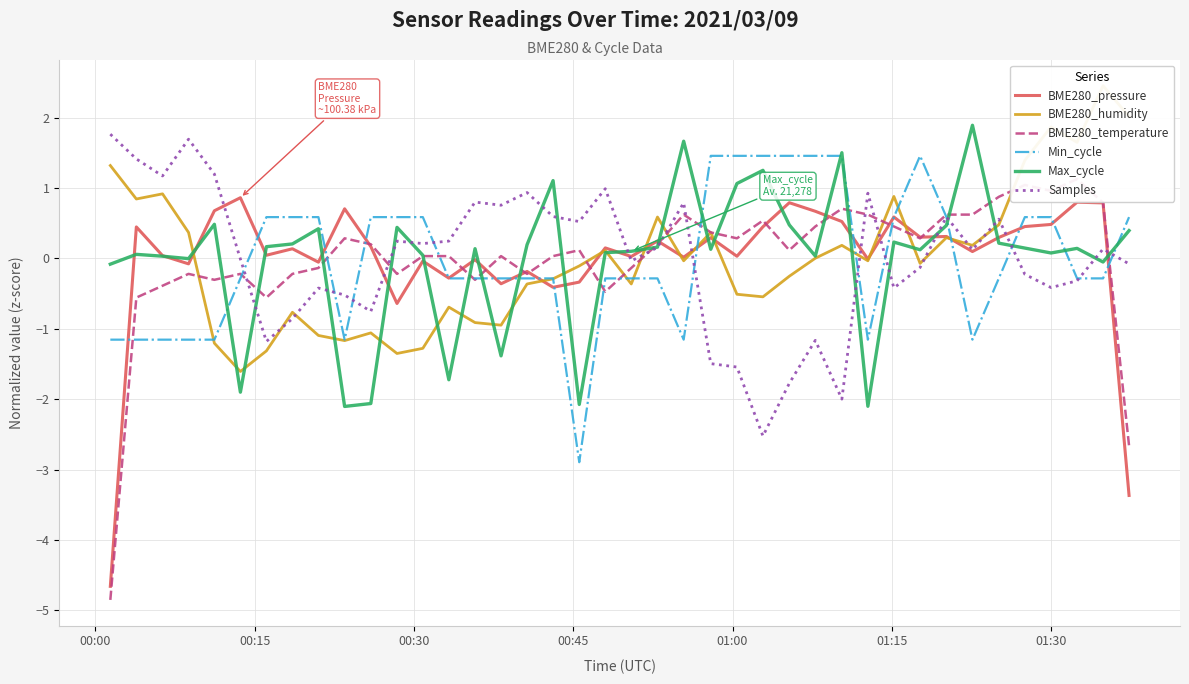

Rank the series by their maximum value, from lowest to highest.

BME280_pressure, BME280_temperature, Min_cycle, Samples, Max_cycle, BME280_humidity